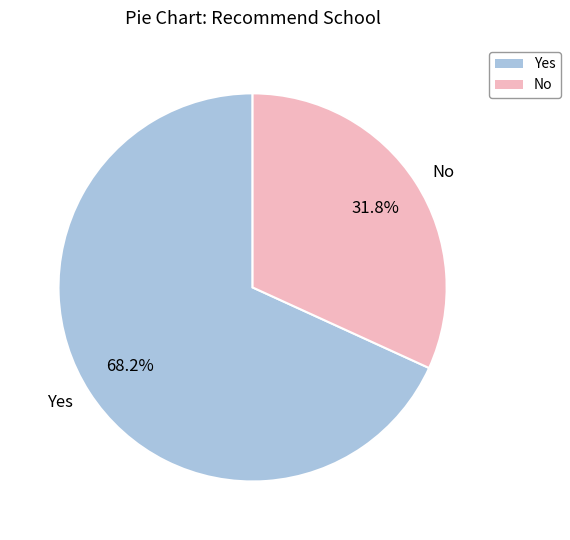

The No slice represents 32% of the pie. True or false?

True